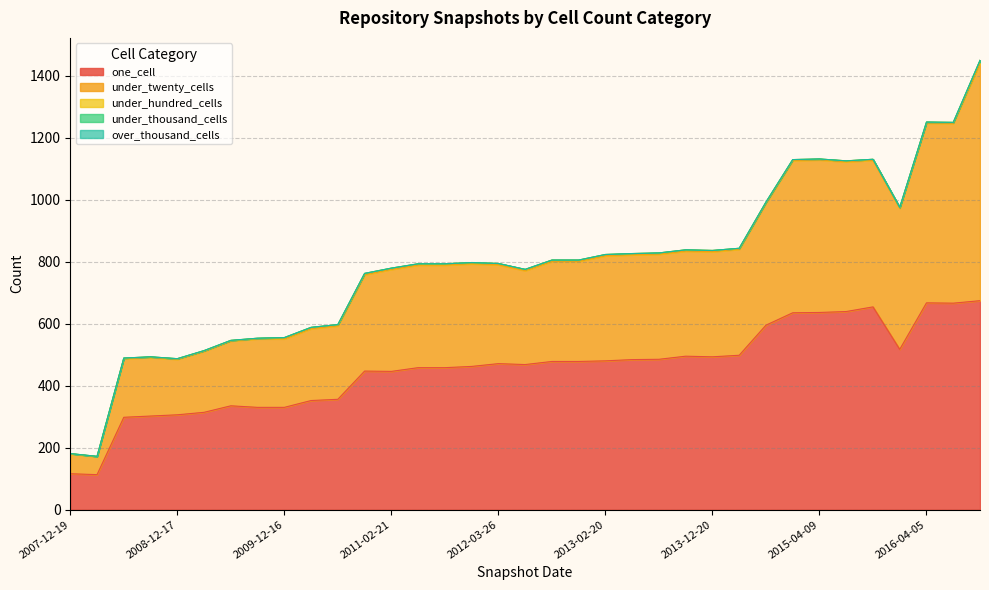

At which label is under_hundred_cells closest to 5?

2012-07-13